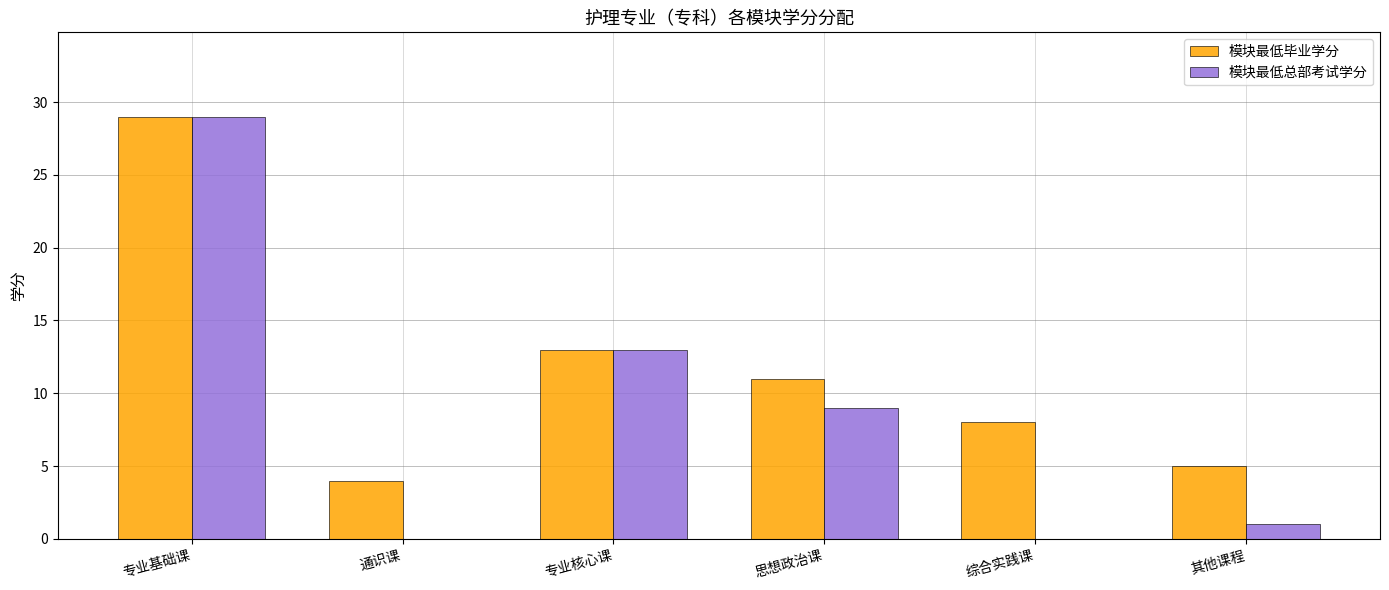

Is it true that 模块最低总部考试学分 equals 1 at 其他课程?

True